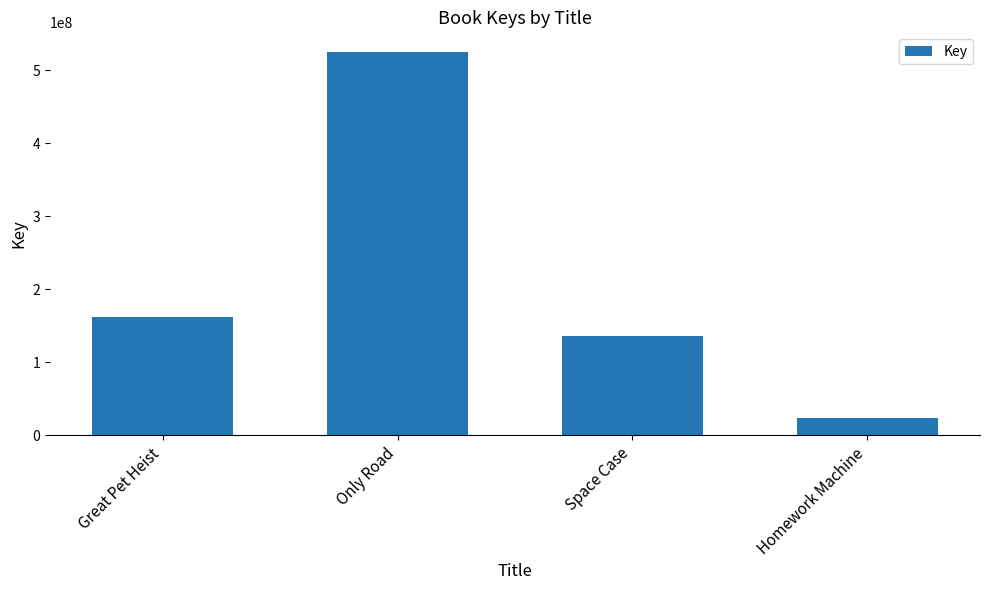

Is it true that the value at Only Road is 791450222?

False